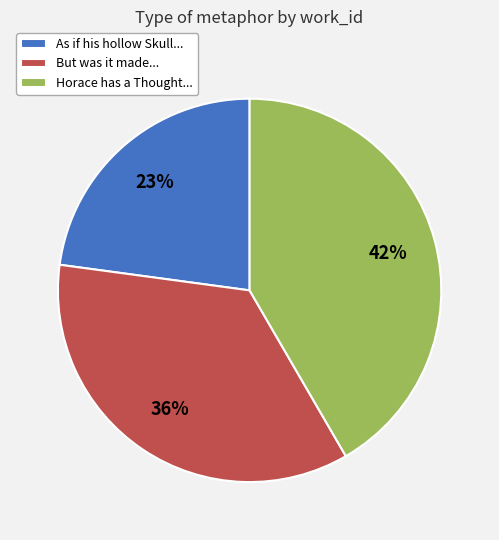

Count the number of slices in the pie.

3